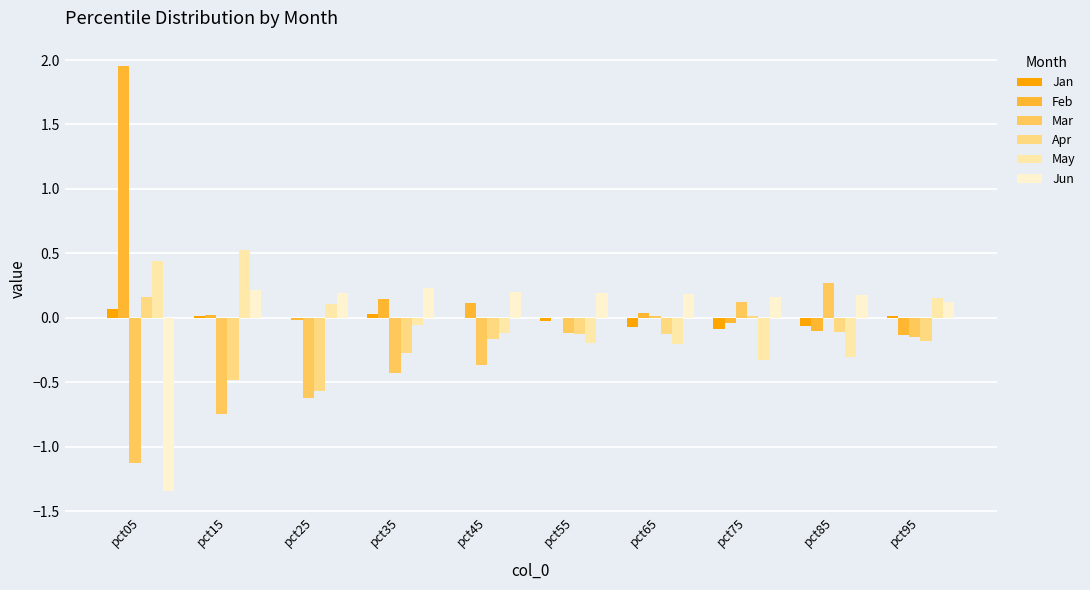

The value of Jan at pct35 is 0.0. True or false?

True